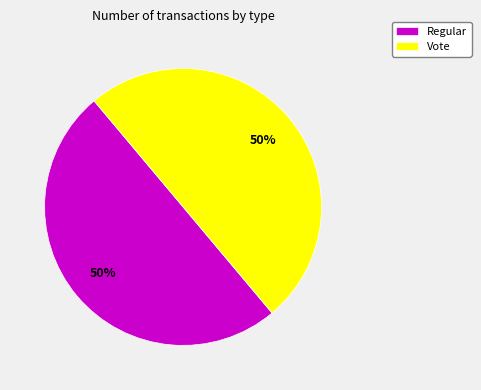

What is the ratio of the value at Regular to the value at Vote?

1.0